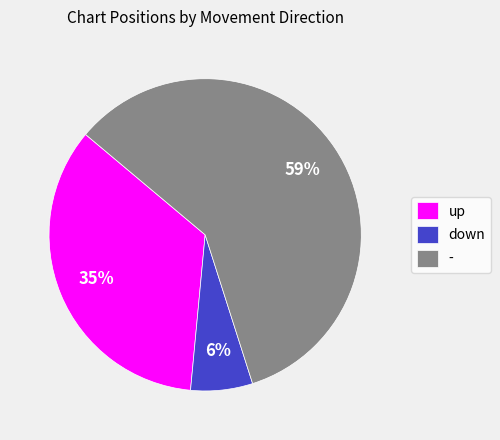

How many segments does this pie chart have?

3